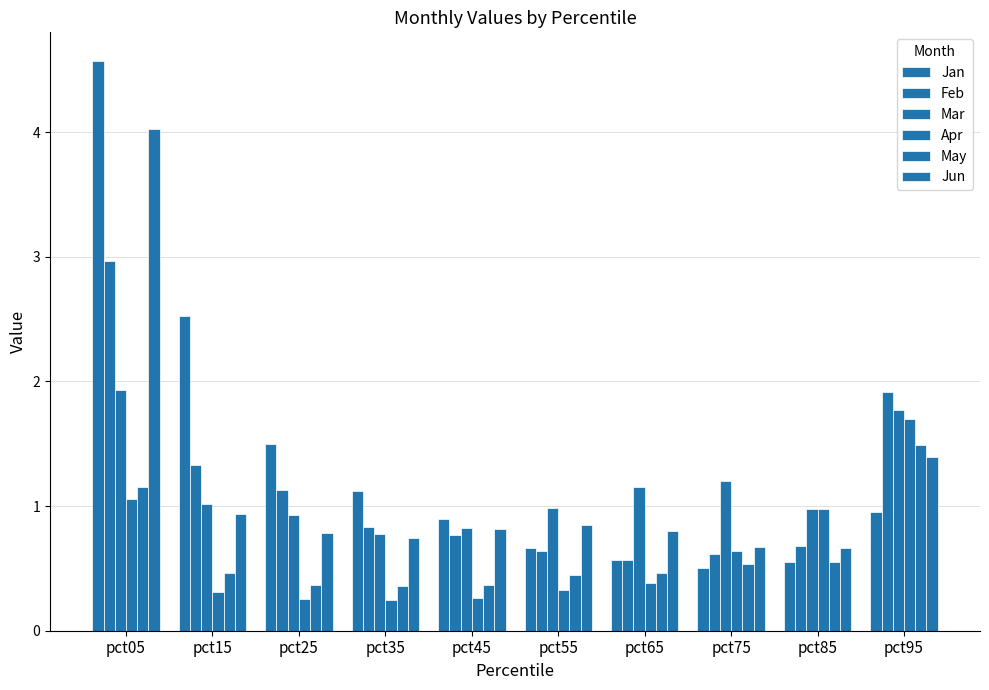

Rank the series at pct05 from highest to lowest value.

Jan, Jun, Feb, Mar, May, Apr